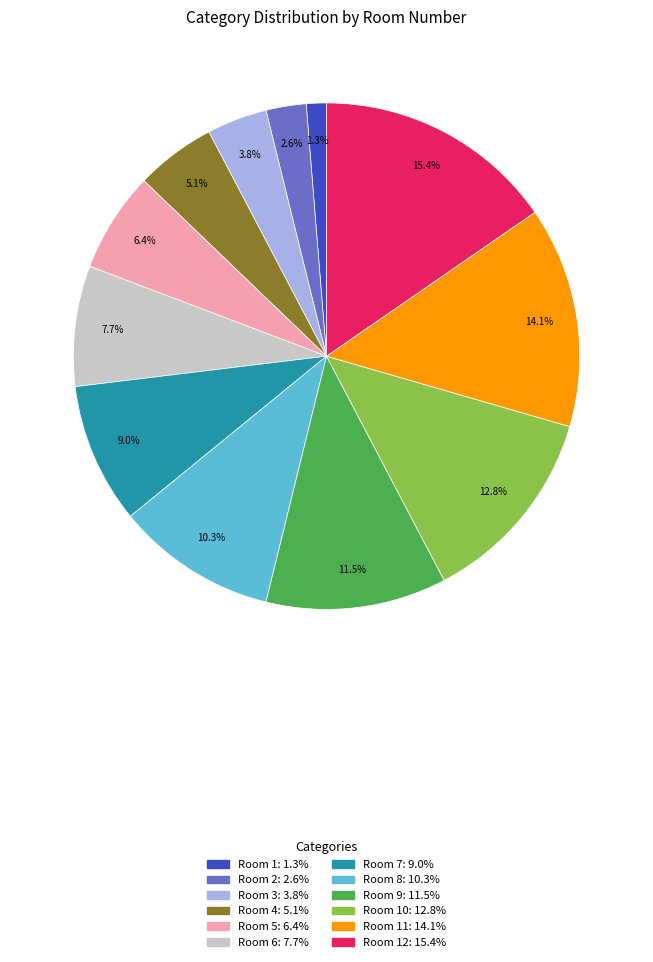

Is there a majority slice in this chart?

No